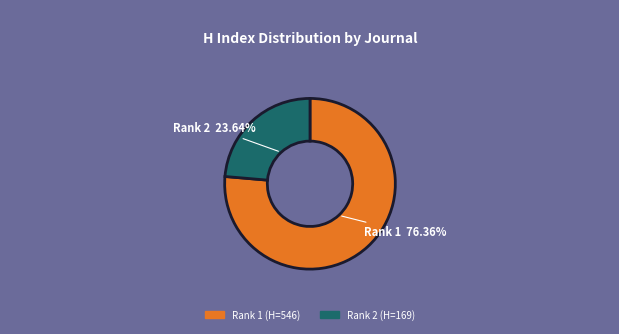

Does any single category account for the majority?

Yes